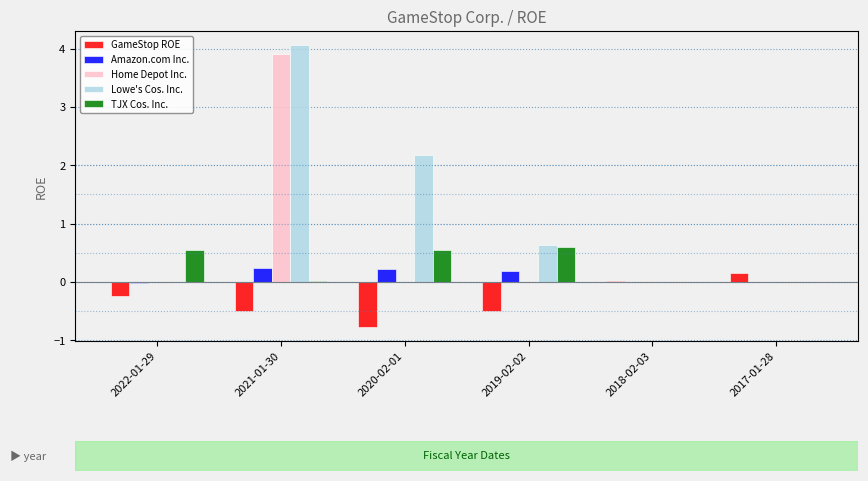

At which category is the sum across all series the highest?

2021-01-30